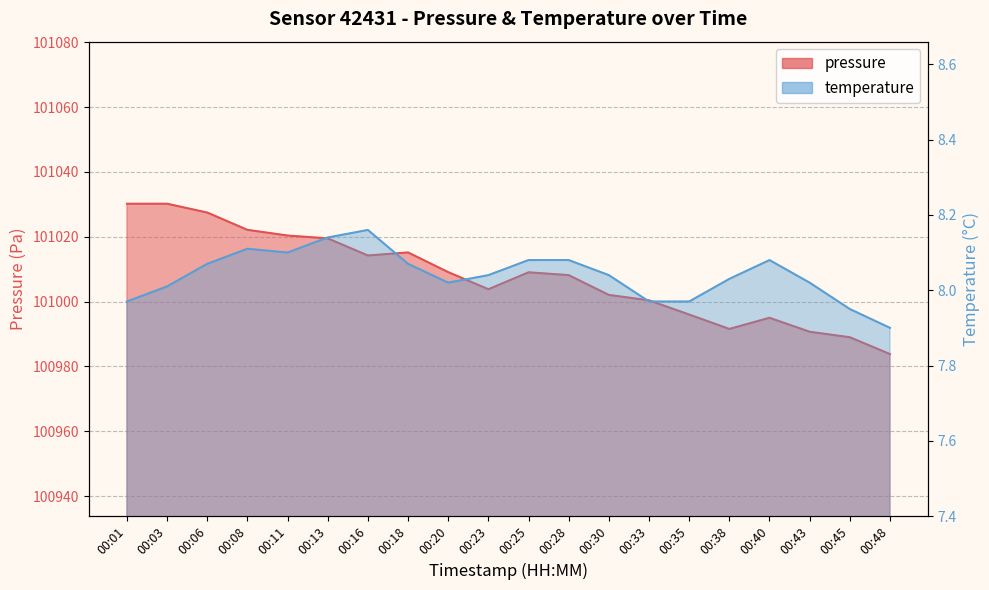

What is the difference between the second highest and second lowest values in the temperature series?

0.2